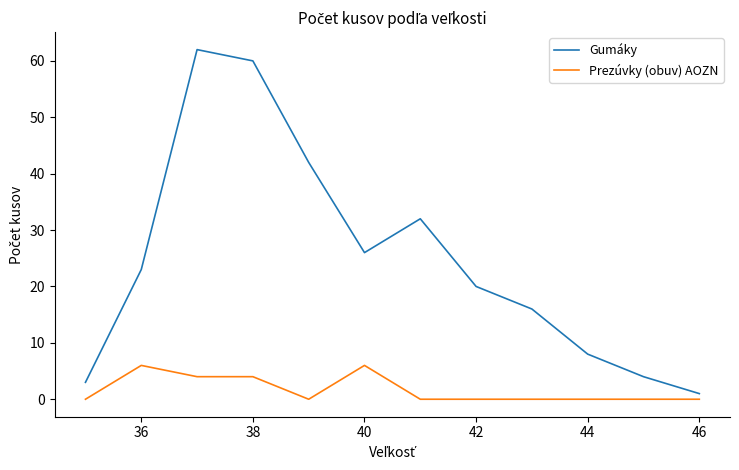

List the series in order of their peak value, lowest first.

Prezúvky (obuv) AOZN, Gumáky